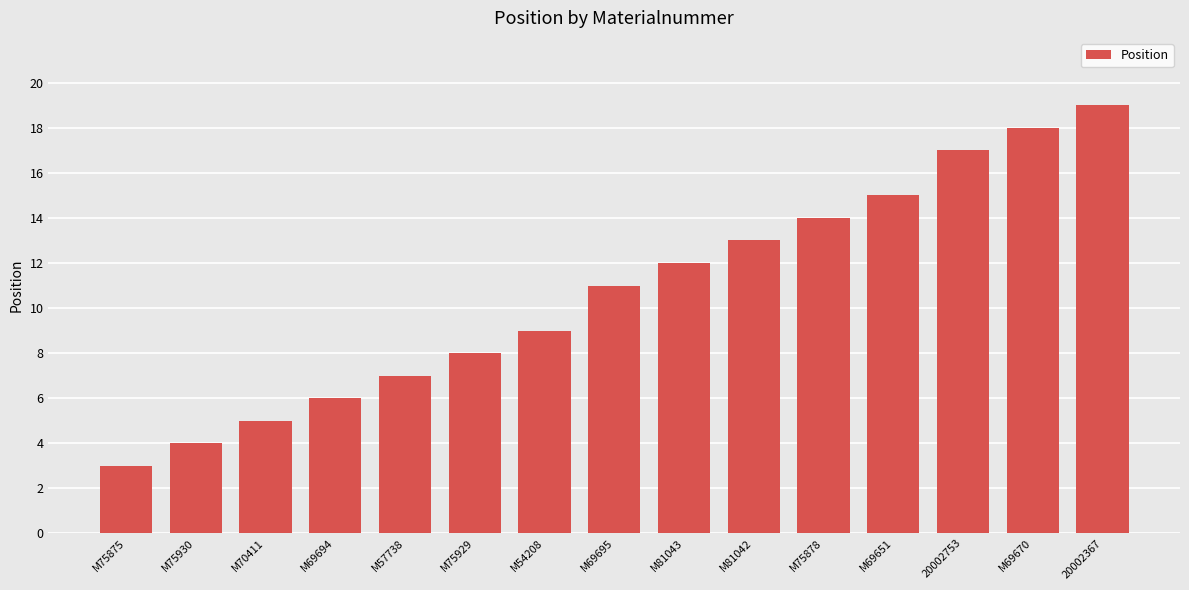

Reading left to right, list all the values displayed in this chart.

M75875=3	M75930=4	M70411=5	M69694=6	M57738=7	M75929=8	M54208=9	M69695=11	M81043=12	M81042=13	M75878=14	M69651=15	20002753=17	M69670=18	20002367=19